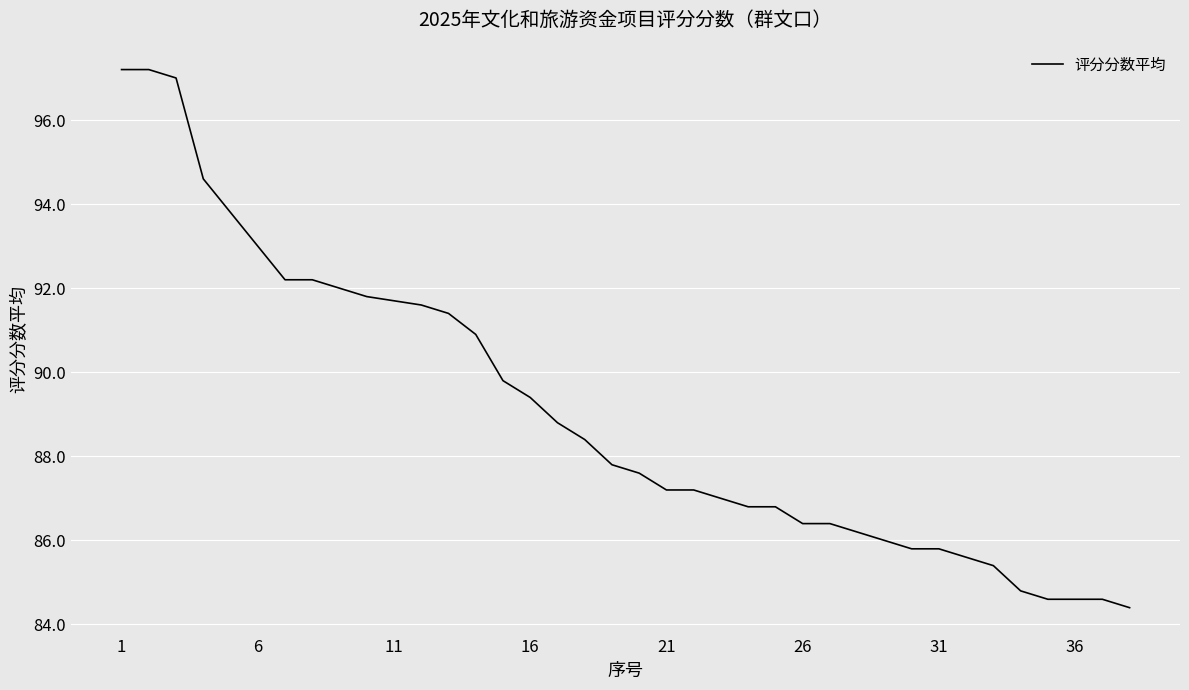

What is the greatest value displayed?

97.2